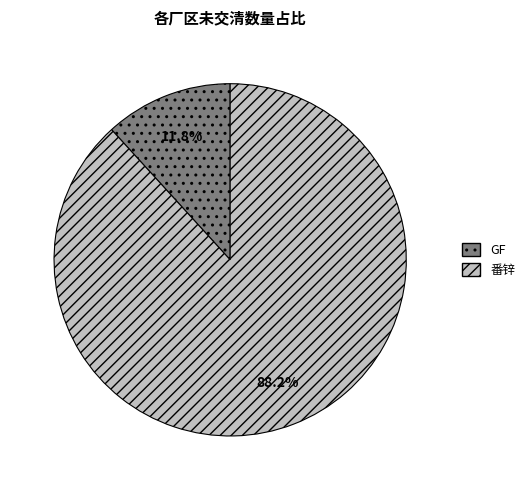

Count the number of slices in the pie.

2